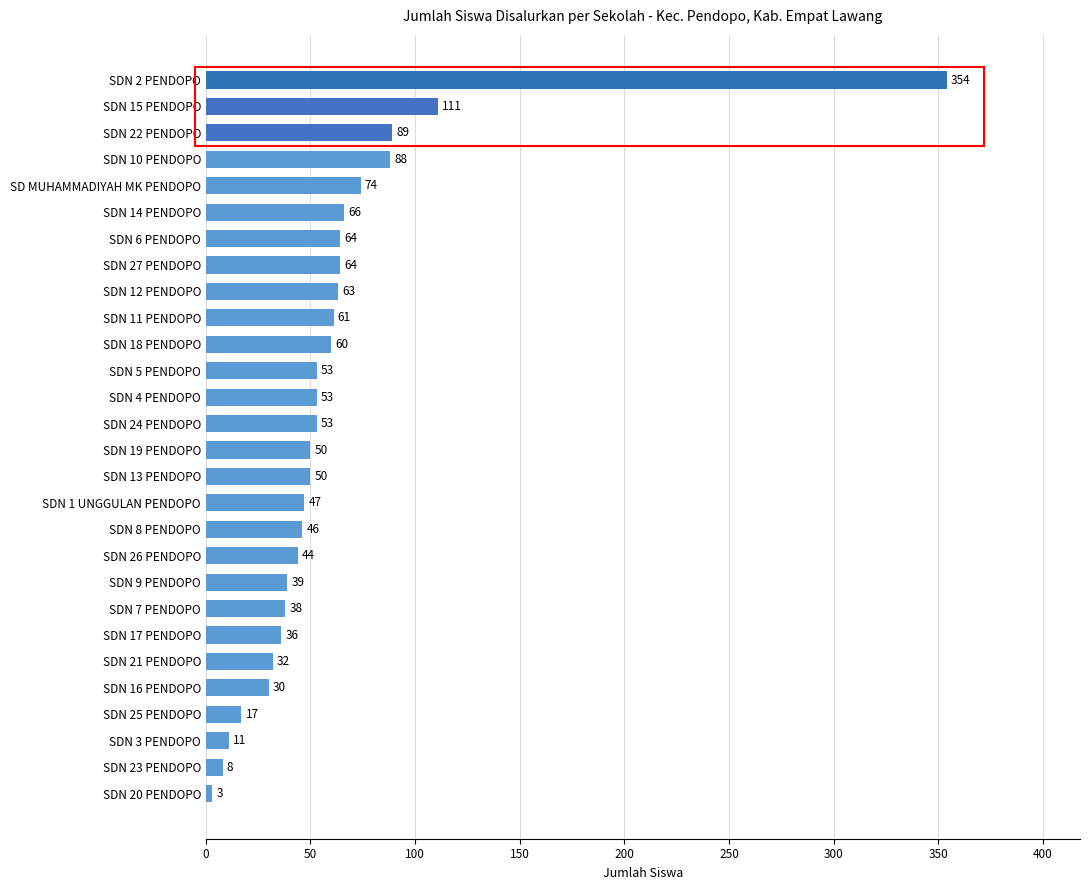

Is it true that the value at SDN 12 PENDOPO is 63?

True